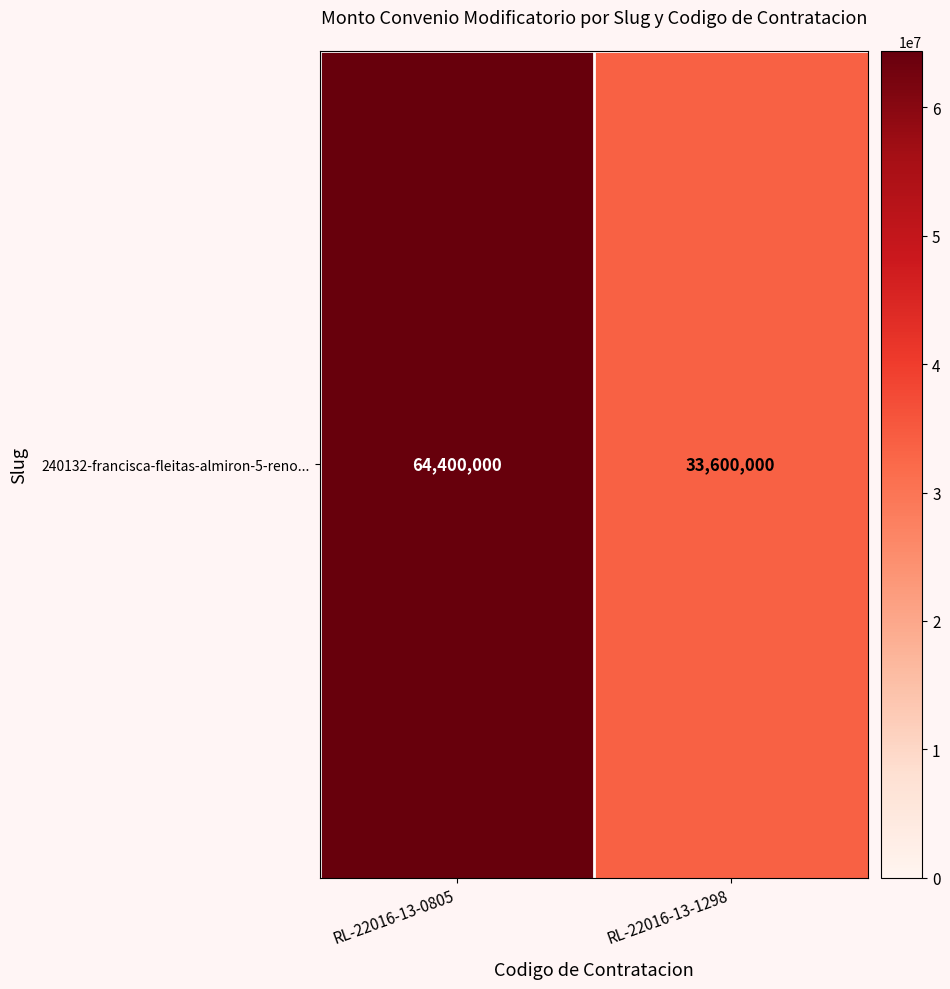

Which category has the highest value across all series?

RL-22016-13-0805